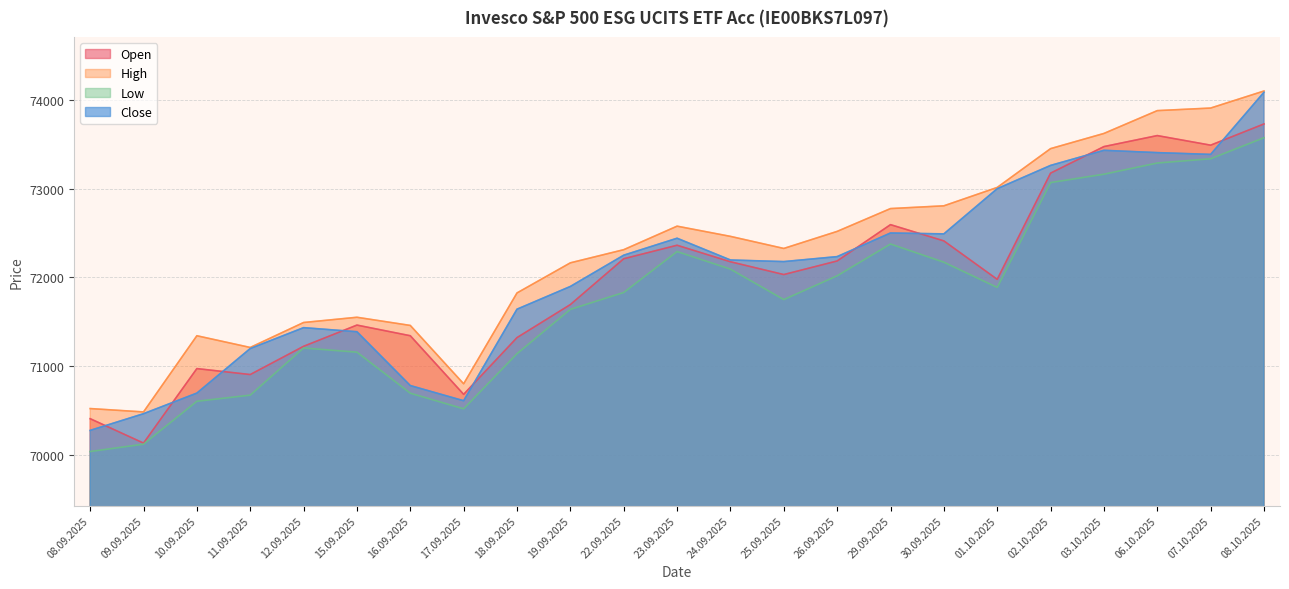

What is the label of the 14th point from the left?

25.09.2025